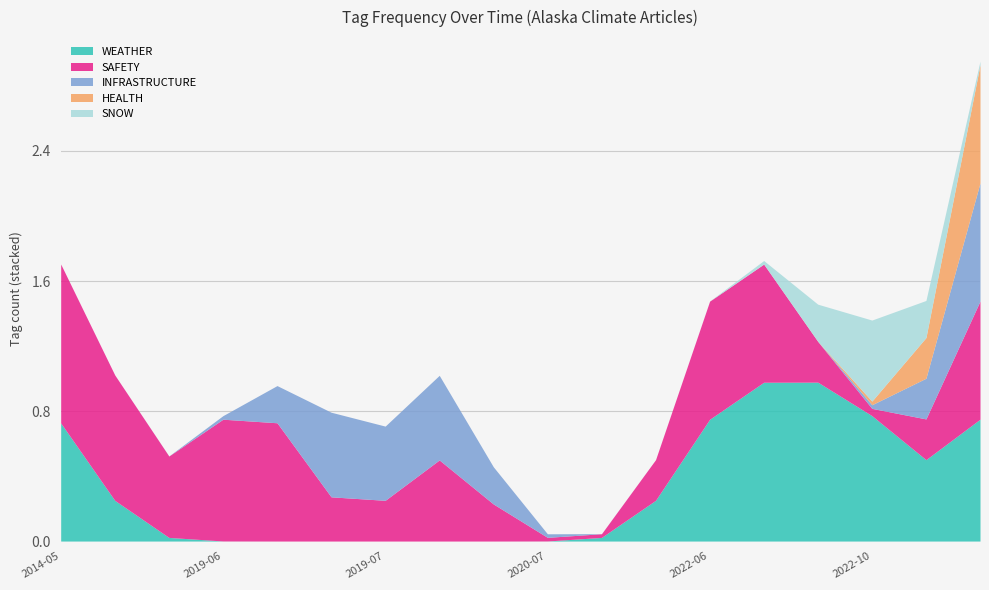

At which label is SNOW closest to 0?

2014-05-15